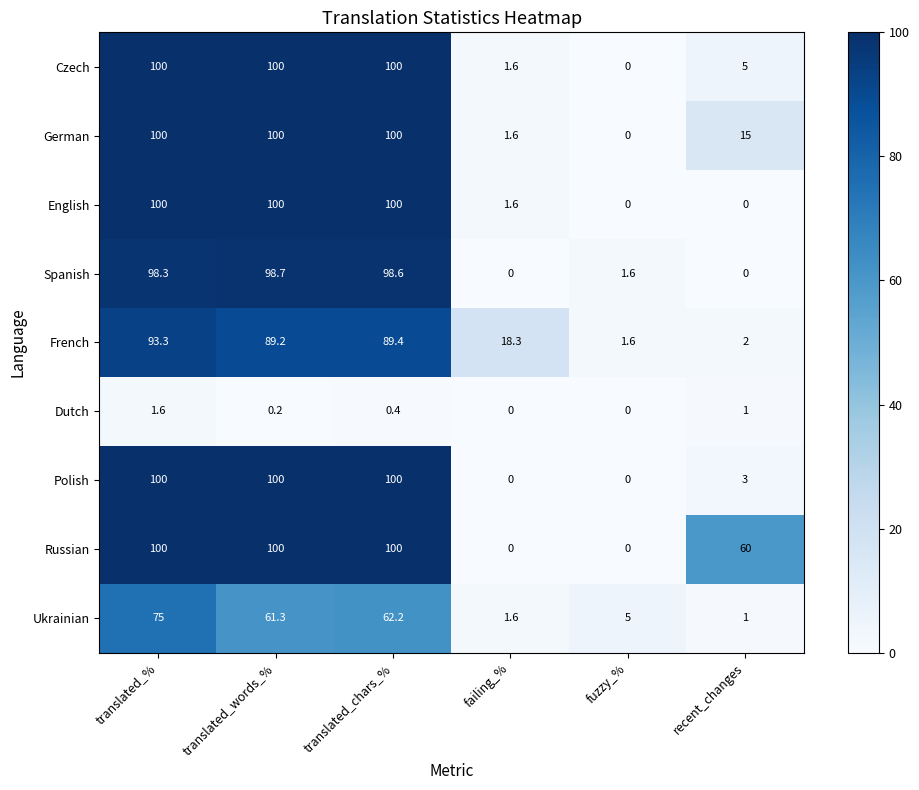

What is the sum of all Spanish values?

297.2